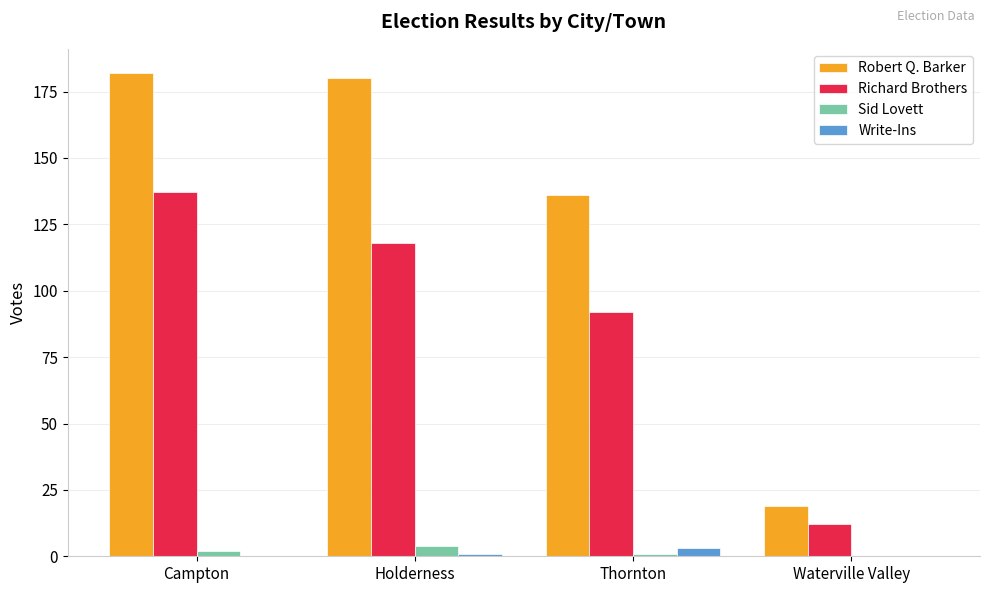

Reading left to right, what are all the values shown in this chart?

Robert Q. Barker: 182	180	136	19
Richard Brothers: 137	118	92	12
Sid Lovett: 2	4	1	0
Write-Ins: 0	1	3	0